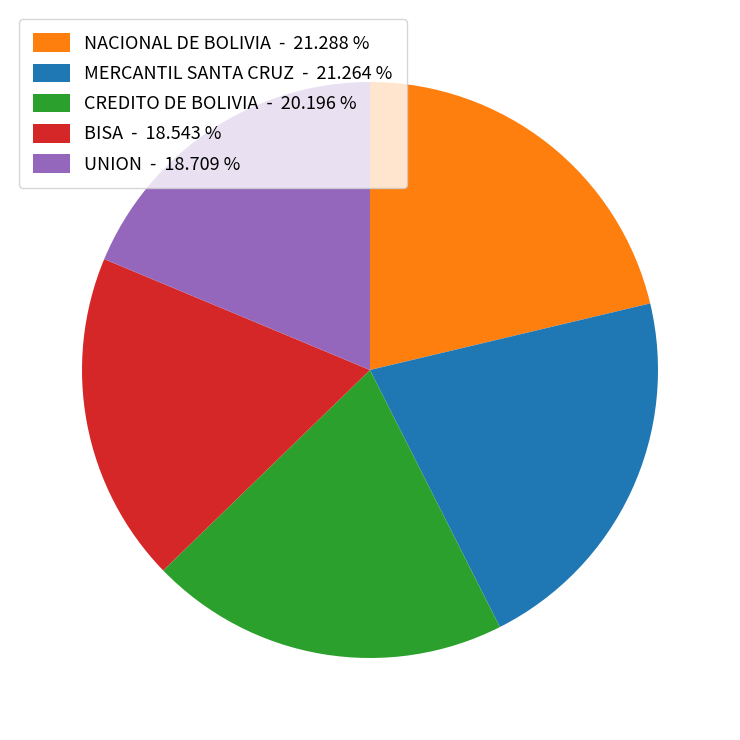

Between UNION - 18.709 % and NACIONAL DE BOLIVIA - 21.288 %, which is larger?

NACIONAL DE BOLIVIA - 21.288 %